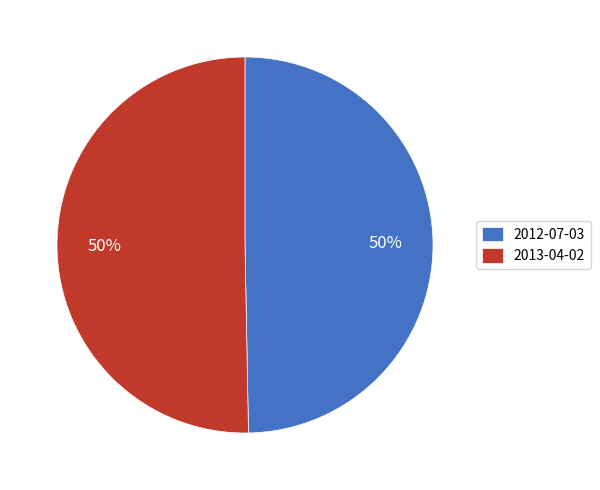

What is the ratio of the value at 2013-04-02 to the value at 2012-07-03?

1.0